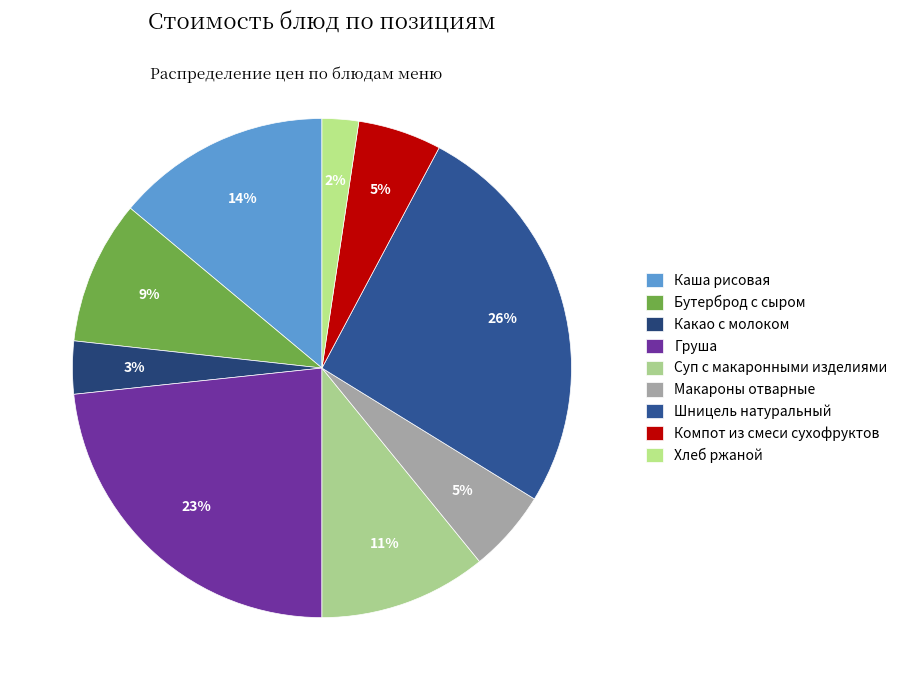

To the nearest percent, what percentage of the pie is Бутерброд с сыром?

9%